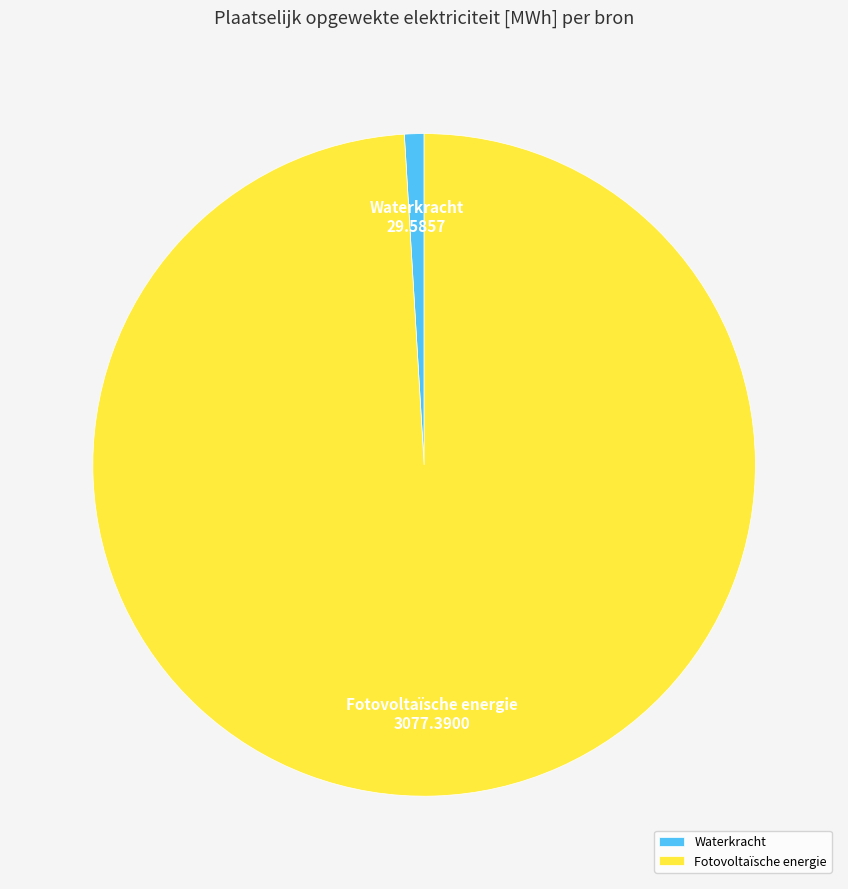

Which slice represents more than half of the pie?

Fotovoltaïsche energie